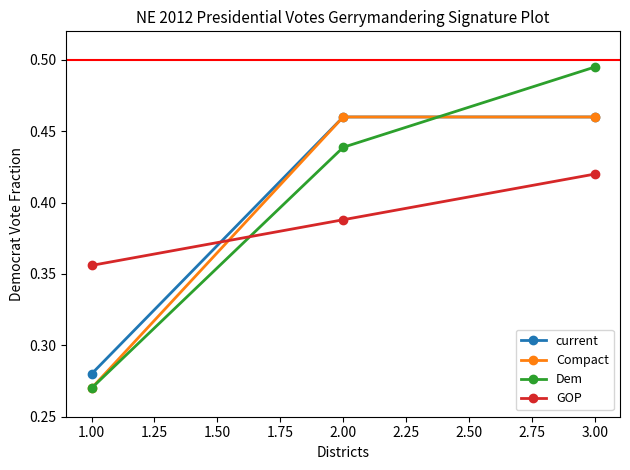

True or false: Compact has a value of 0.3 at 2.00.

False